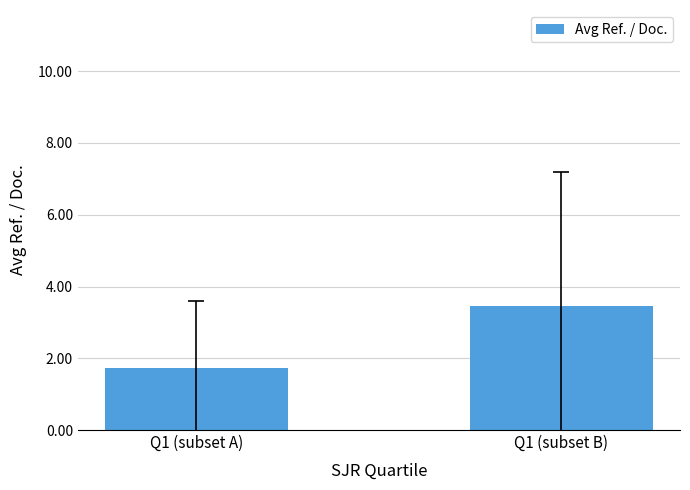

What is the label of the 1st bar from the left?

Q1 (subset A)